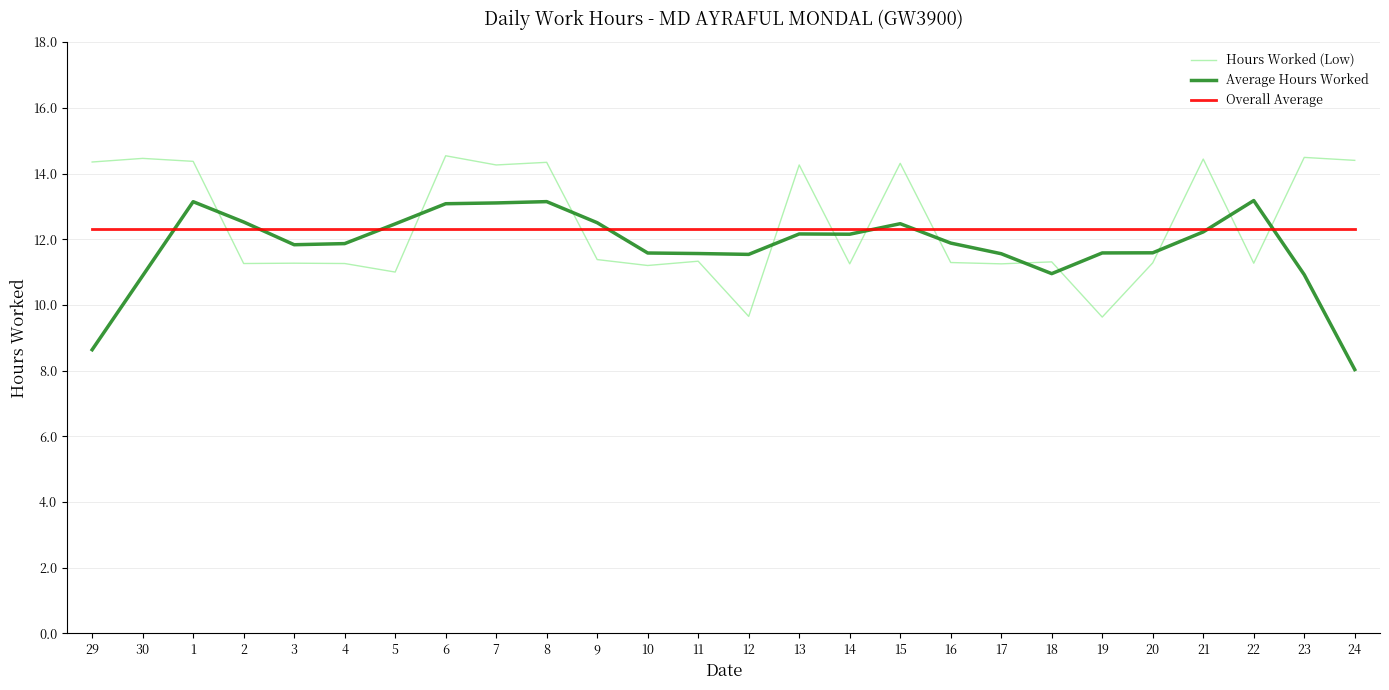

Which series ends up on top after the final intersection of Hours Worked (Low) and Average Hours Worked?

Hours Worked (Low)